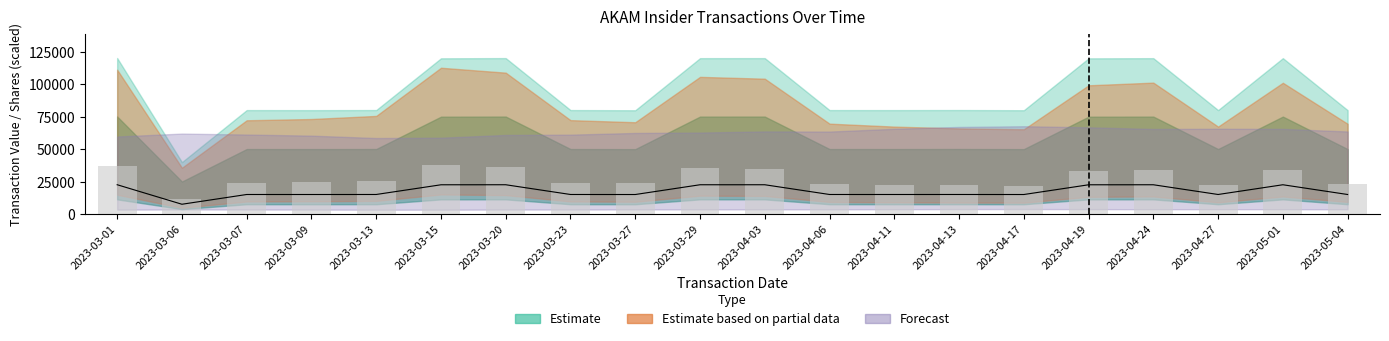

The value of transactionShares at 2023-04-03 is 34781.3. True or false?

True